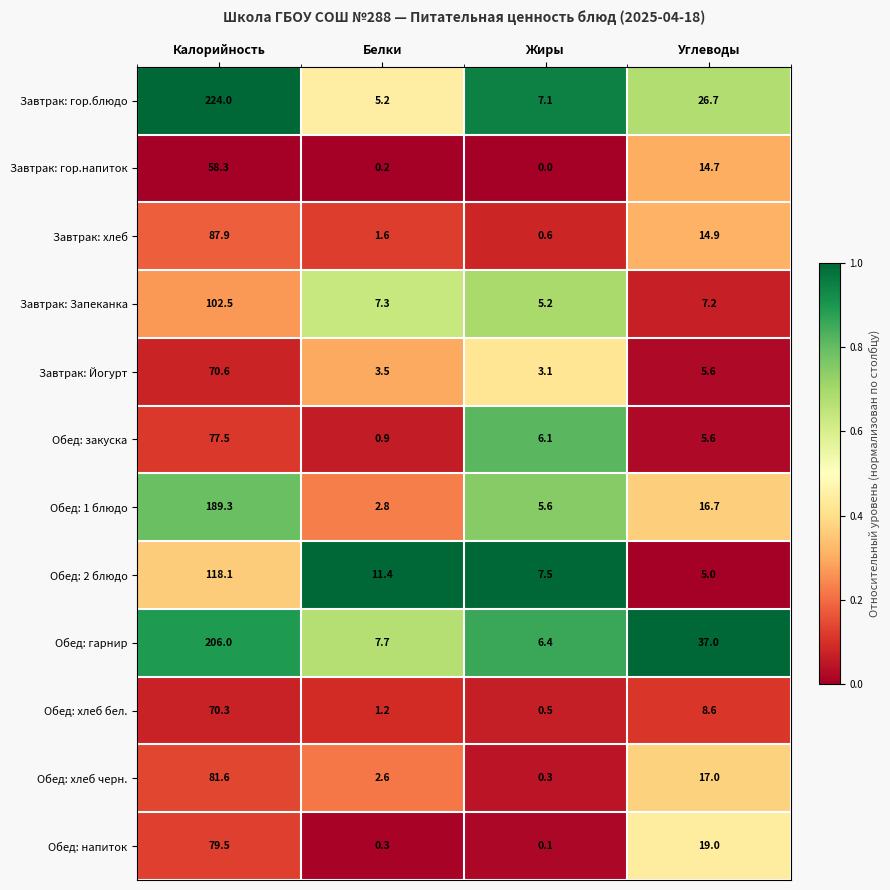

Rank the series by their maximum value, from highest to lowest.

Завтрак: гор.блюдо, Обед: гарнир, Обед: 1 блюдо, Обед: 2 блюдо, Завтрак: Запеканка, Завтрак: хлеб, Обед: хлеб черн., Обед: напиток, Обед: закуска, Завтрак: Йогурт, Обед: хлеб бел., Завтрак: гор.напиток